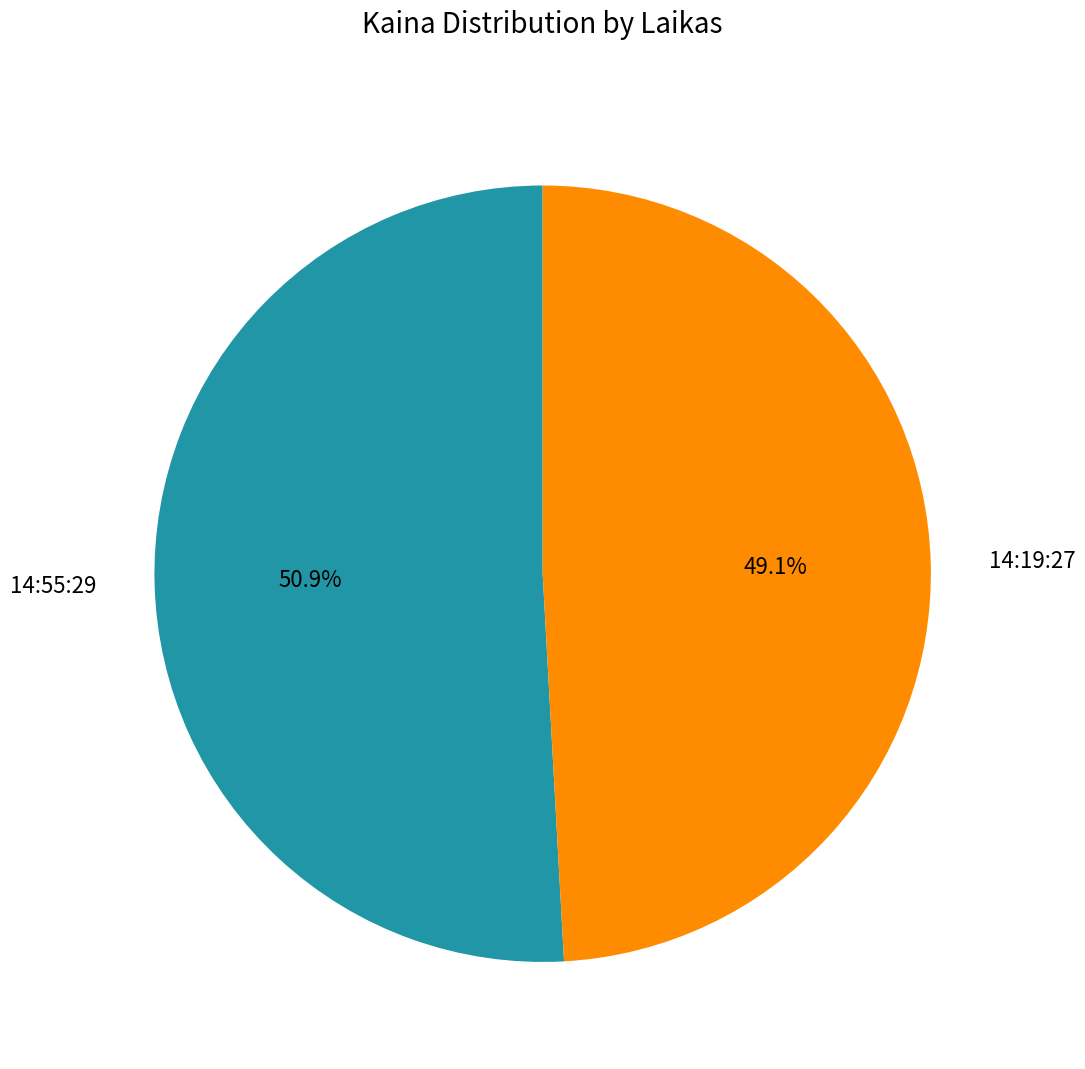

How many slices are in this pie chart?

2